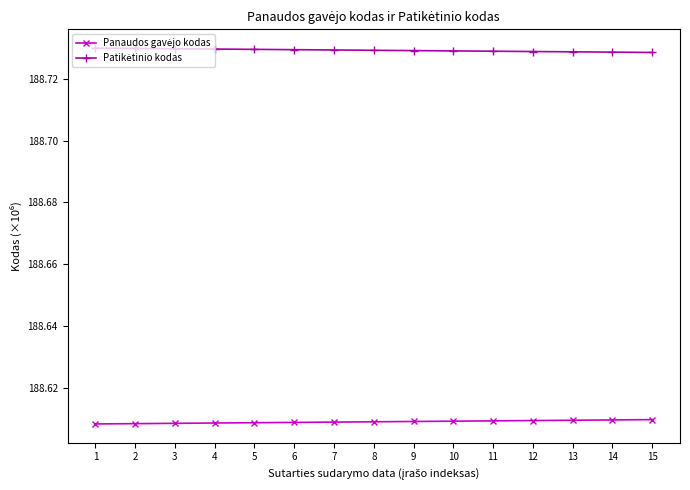

At how many categories does at least one series exceed 188?

15